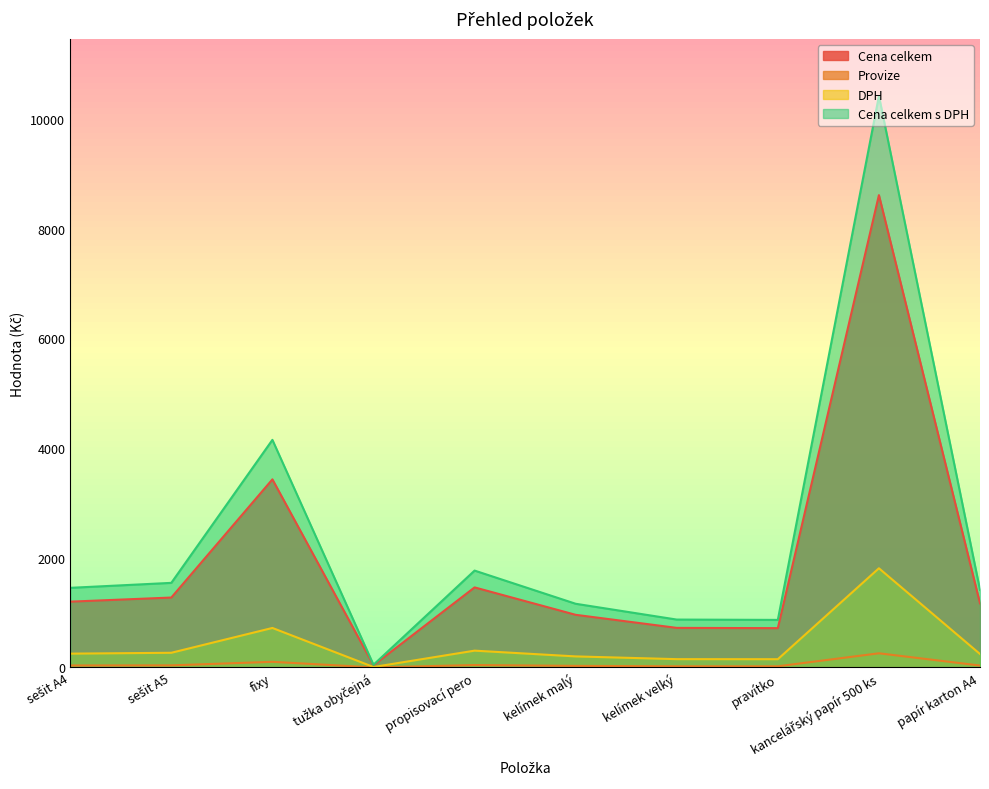

Reading left to right, extract all data points from this chart.

Cena celkem: 36.0	38.2	102.9	1.2	43.8	28.8	21.7	21.5	258.4	35.0
Provize: 1200.0	1275.0	3430.0	40.6	1460.0	960.0	721.8	716.8	8613.0	1168.2
DPH: 252.0	267.8	720.3	8.5	306.6	201.6	151.6	150.5	1808.7	245.3
Cena celkem s DPH: 1452.0	1542.8	4150.3	49.1	1766.6	1161.6	873.4	867.3	10421.7	1413.5